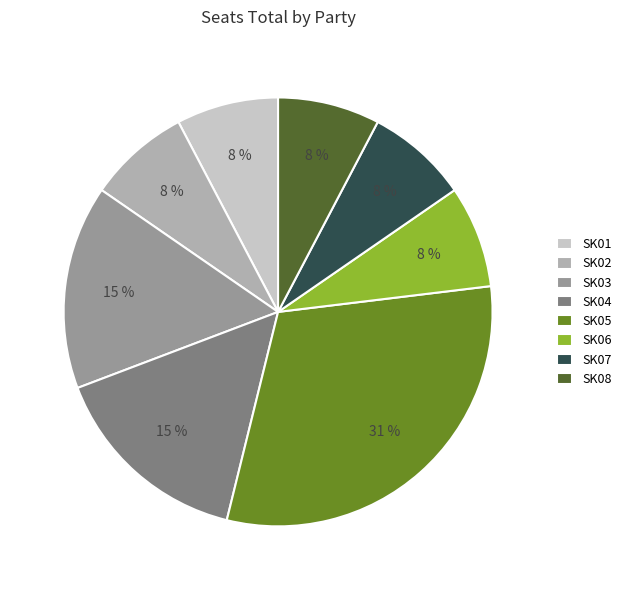

To the nearest percent, what is the difference between the largest and smallest slice percentages?

23%